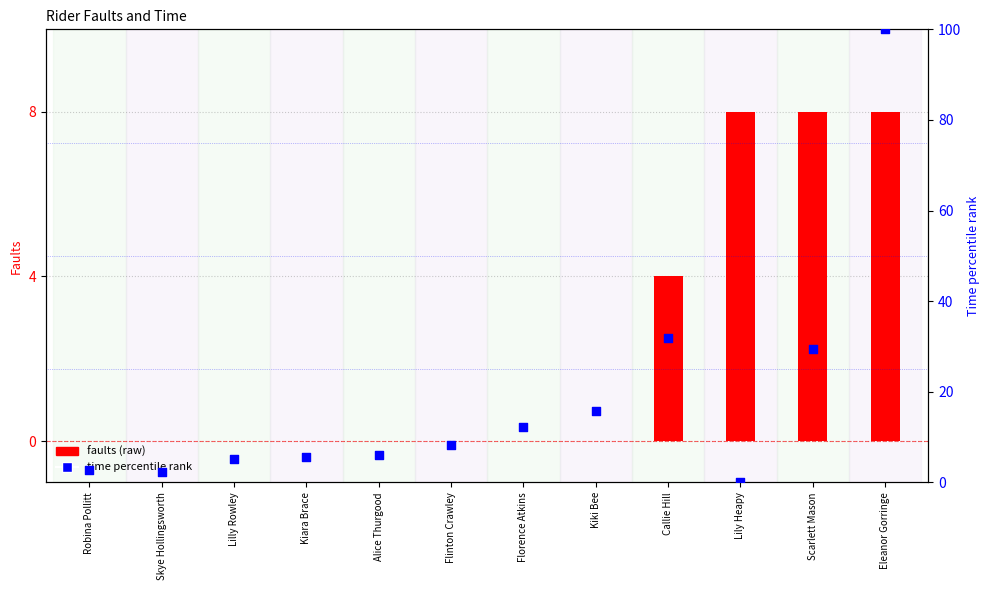

At which category is the sum across all series the highest?

Eleanor Gorringe